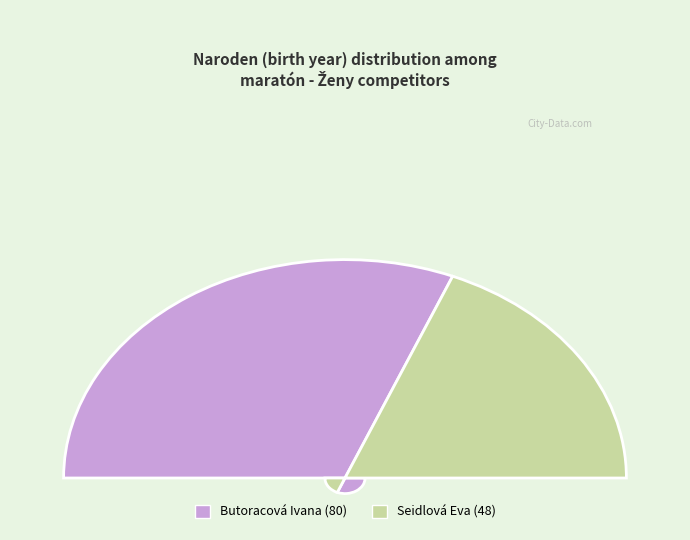

Rank the categories by value from lowest to highest.

Seidlová Eva, Butoracová Ivana